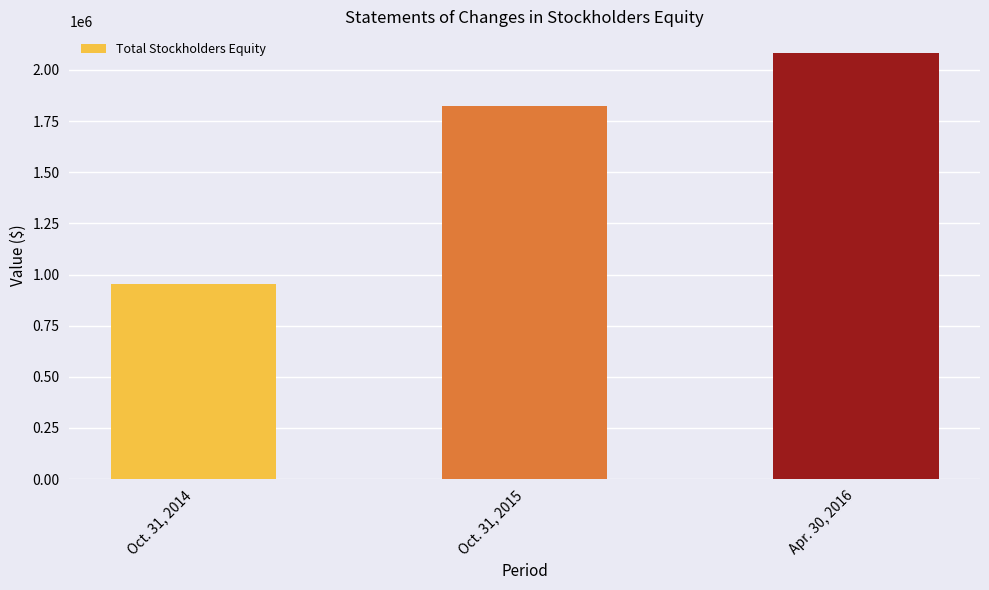

What is the sum of the values at Apr. 30, 2016 and Oct. 31, 2014?

3040127